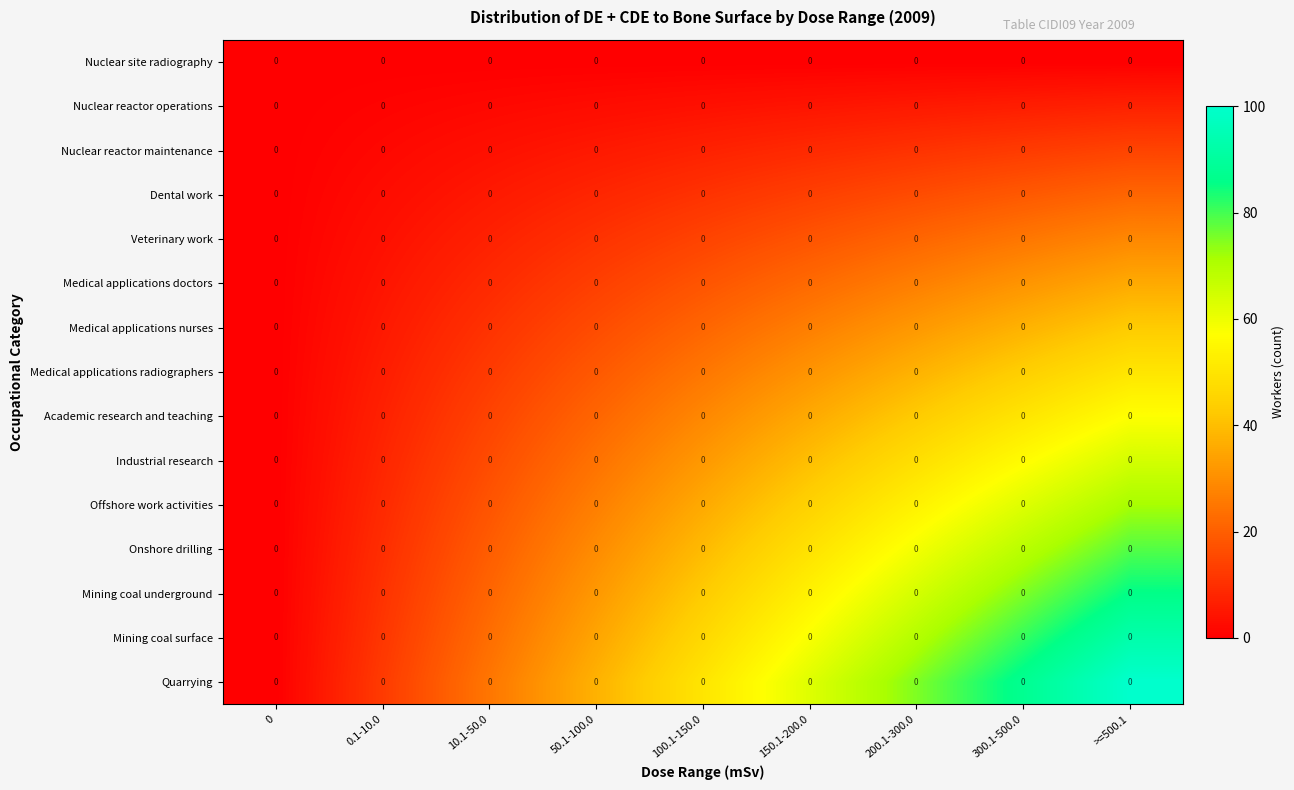

At which category does the chart reach its peak across all series?

>=500.1